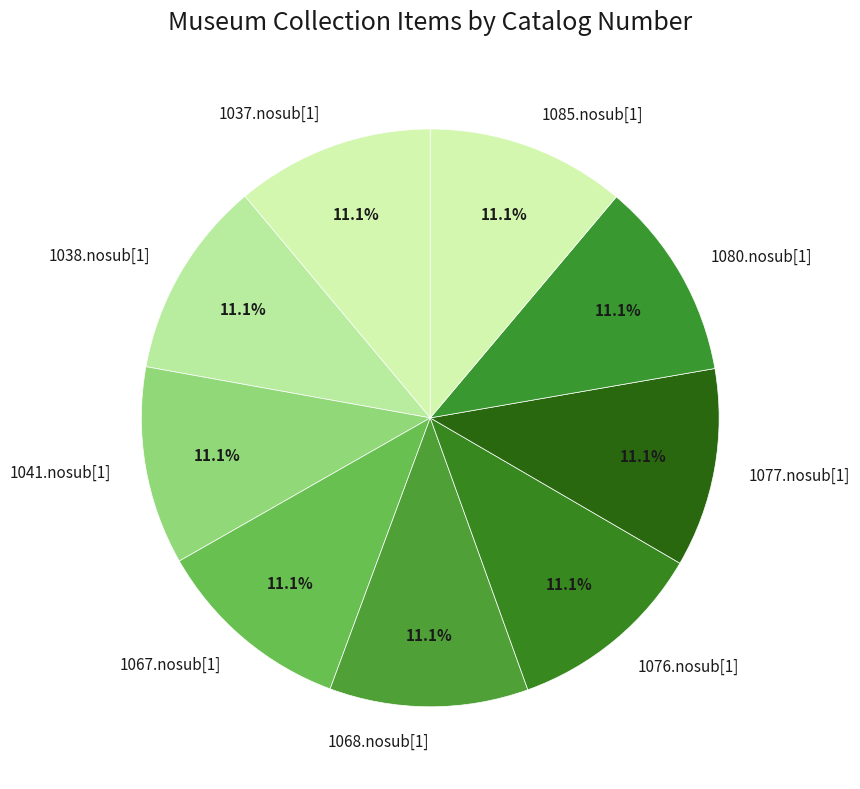

Is there any slice that represents more than half of the pie?

No